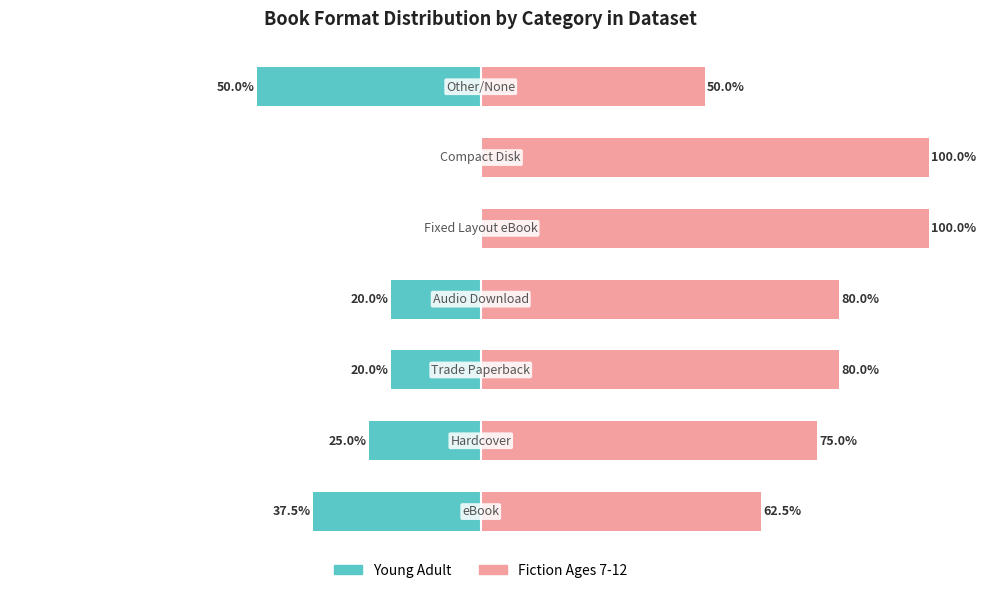

Which series has the largest total across all categories?

Fiction Ages 7-12